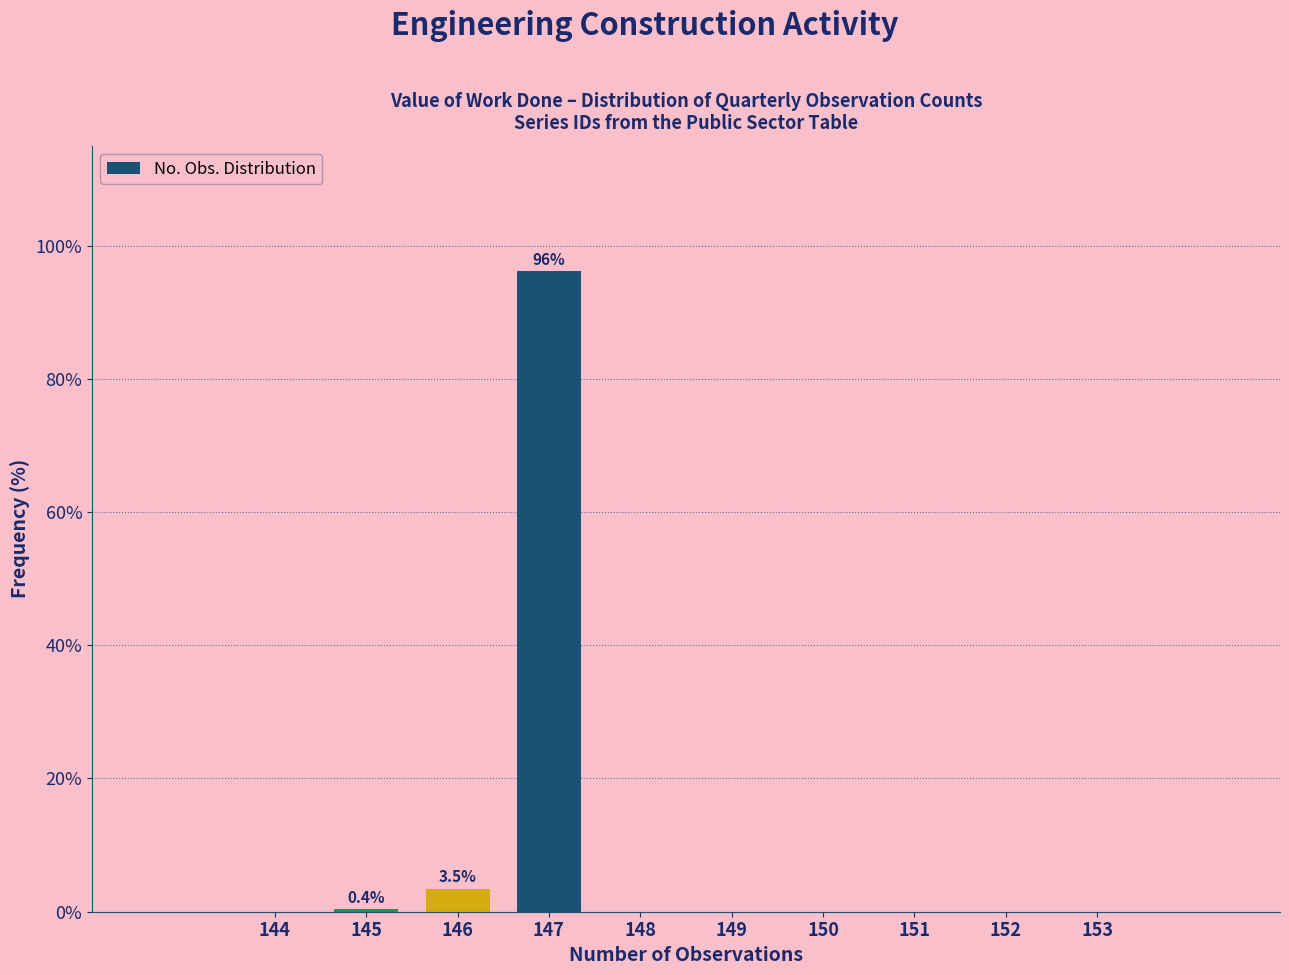

Is it true that the value at 150 is 0.0?

True